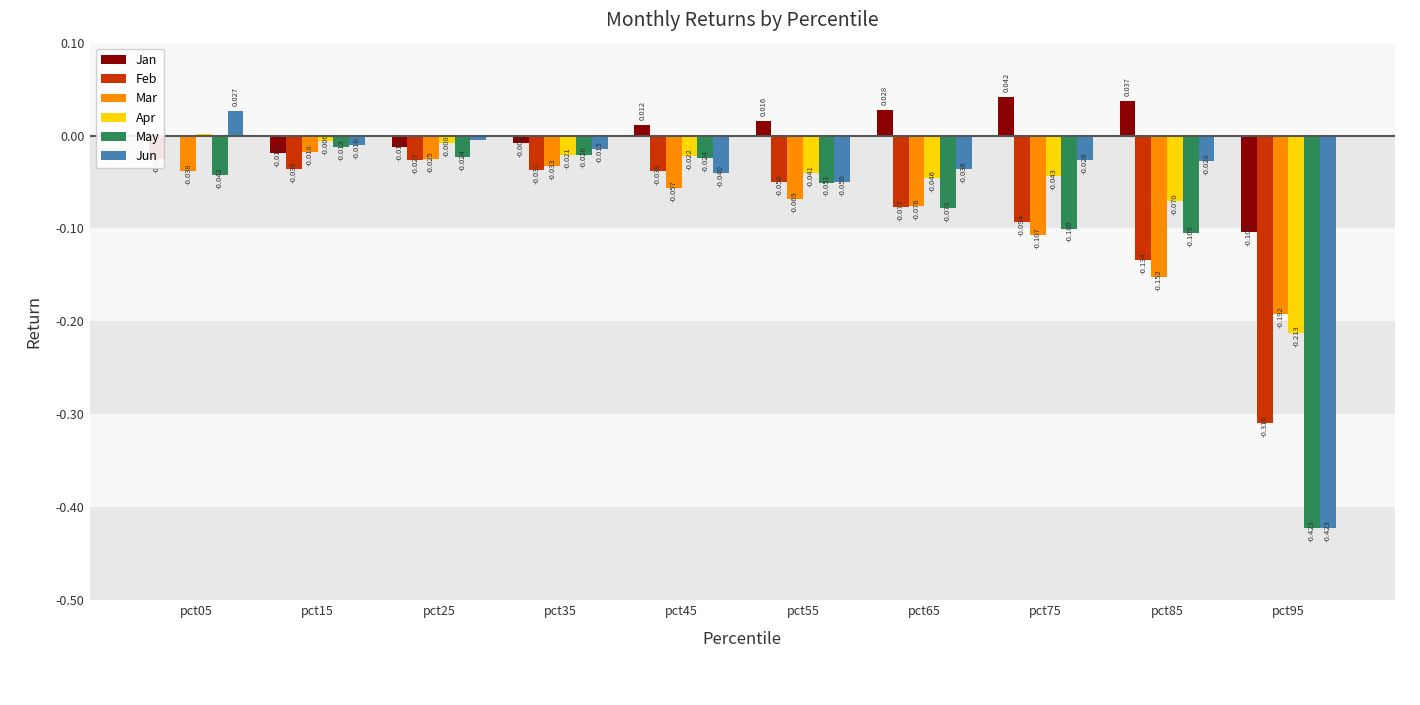

Between pct45 and pct85, which series saw the biggest shift?

Feb